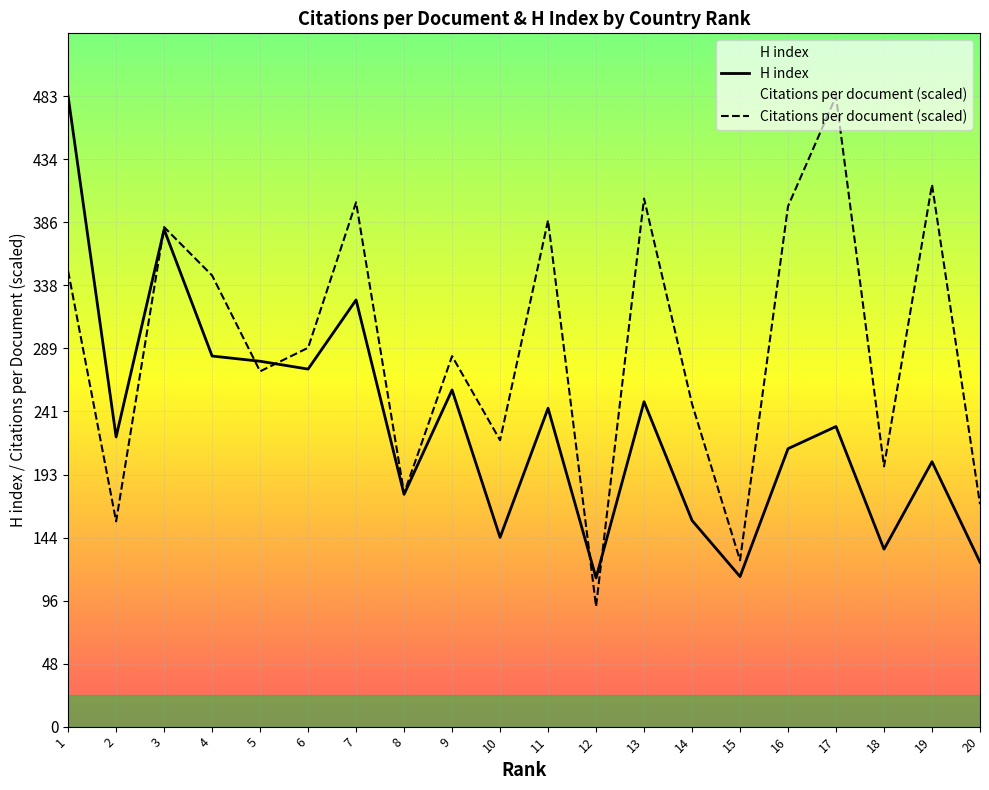

Is it true that H index equals 273.3 at 8?

False